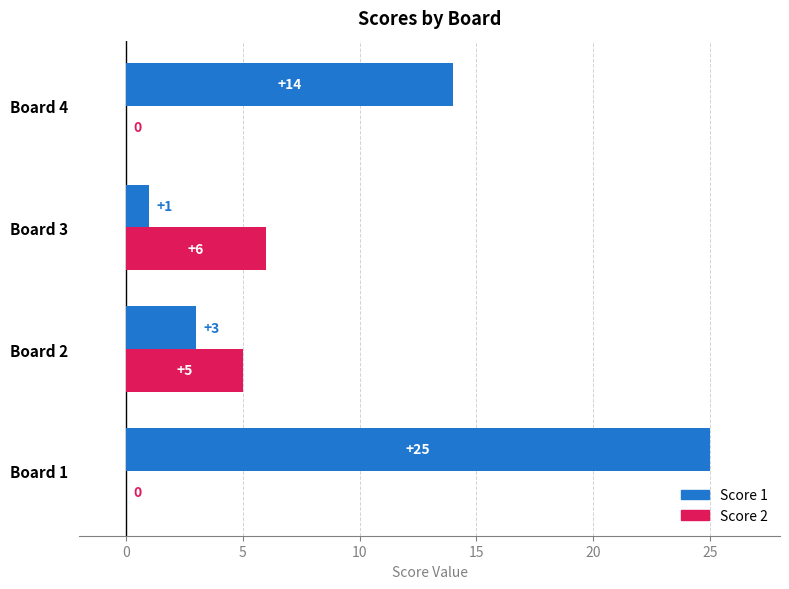

The value of Score 1 at Board 2 is 1. True or false?

False